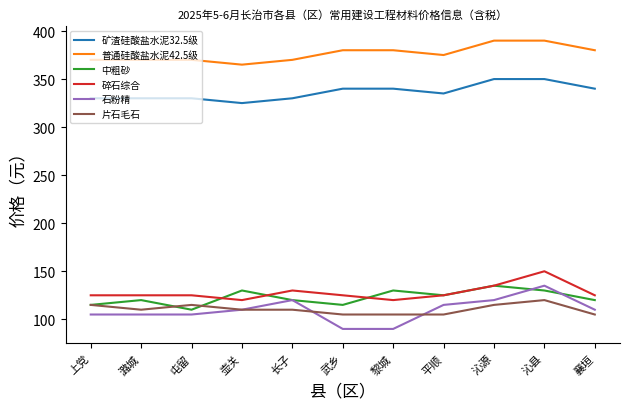

Reading left to right, extract all data points from this chart.

矿渣硅酸盐水泥32.5级: 330	330	330	325	330	340	340	335	350	350	340
普通硅酸盐水泥42.5级: 370	370	370	365	370	380	380	375	390	390	380
中粗砂: 115	120	110	130	120	115	130	125	135	130	120
碎石综合: 125	125	125	120	130	125	120	125	135	150	125
石粉精: 105	105	105	110	120	90	90	115	120	135	110
片石毛石: 115	110	115	110	110	105	105	105	115	120	105